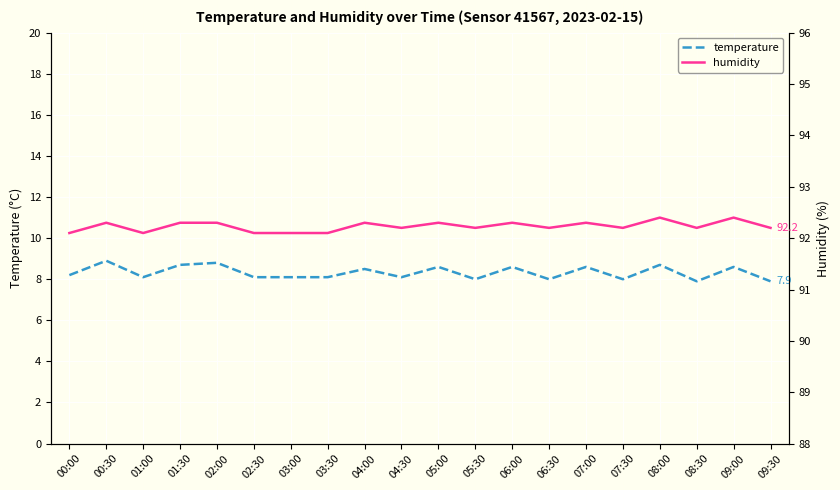

True or false: humidity and temperature intersect in this chart.

False